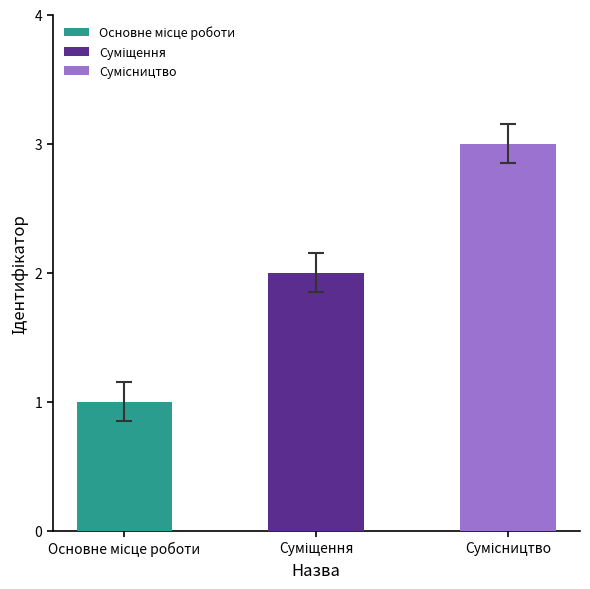

What is the difference between the maximum and minimum values?

2